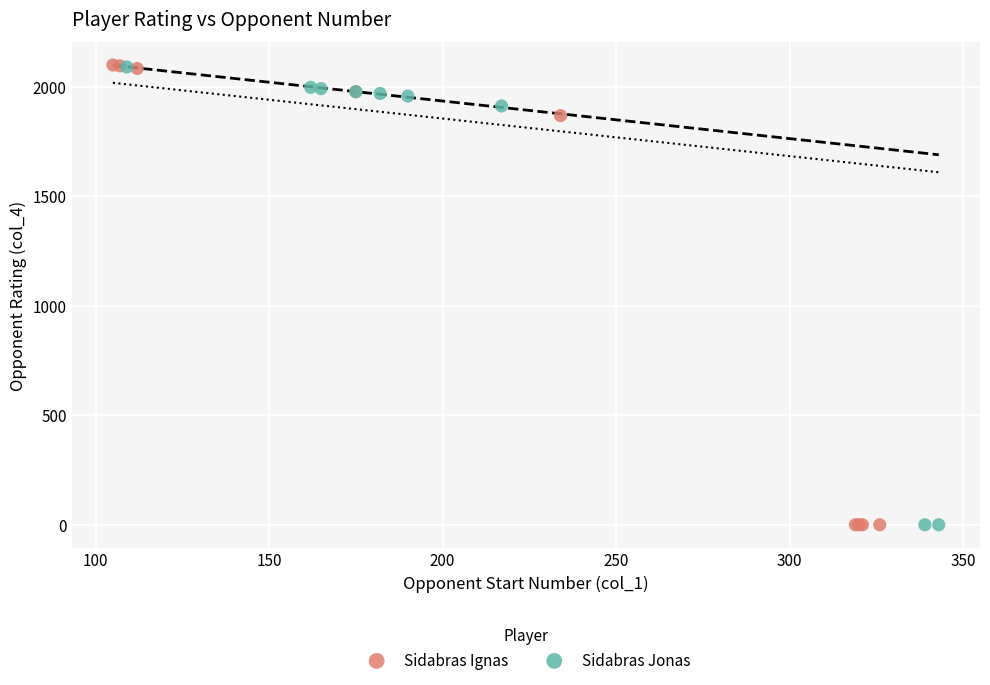

Which series has the largest Y range (max minus min)?

Sidabras Ignas